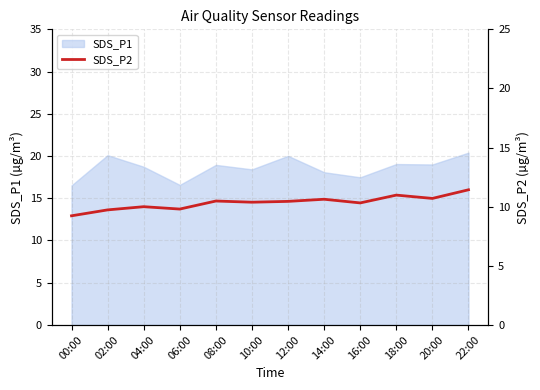

How many lines are shown in the chart?

1